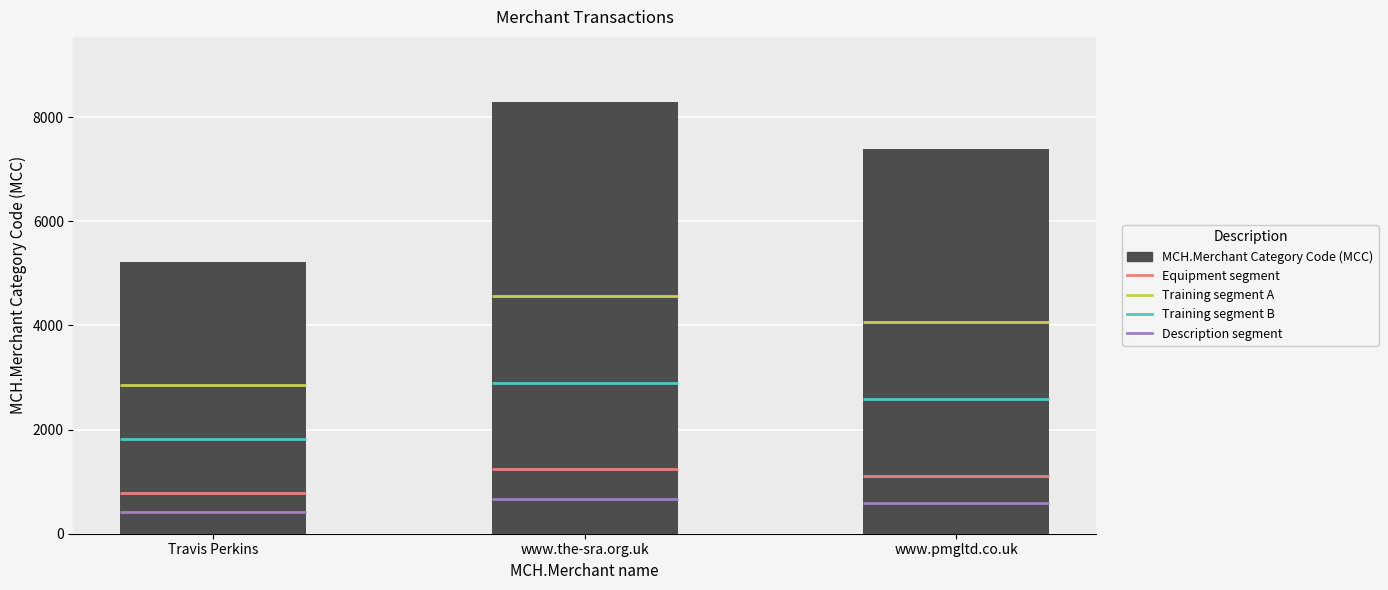

What is the smallest value displayed?

5211